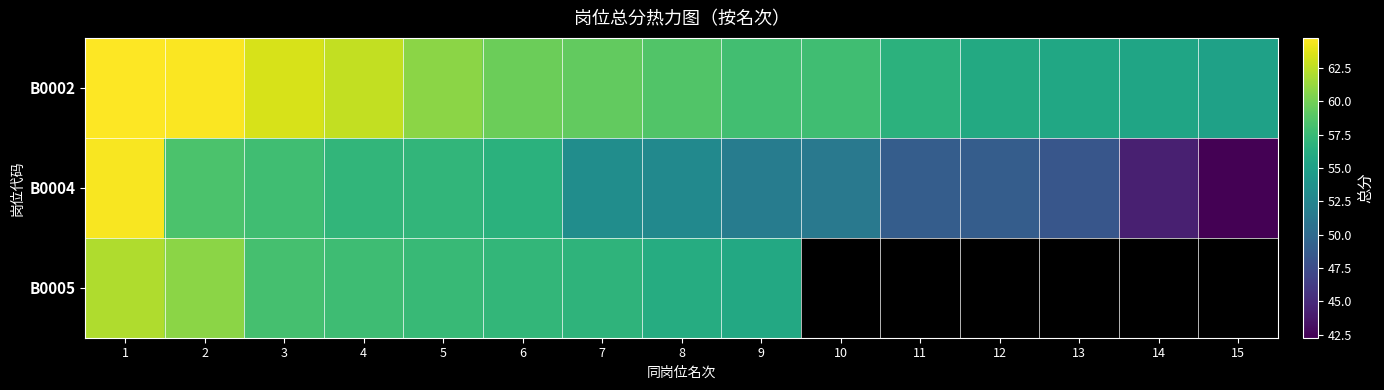

What is the total value across all series at 1?

191.3